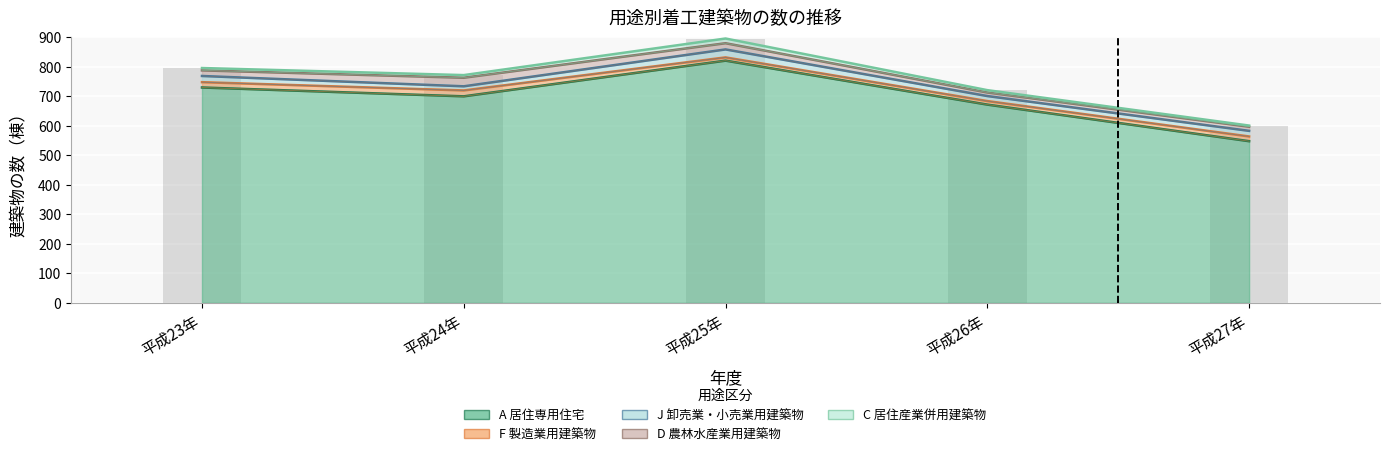

Rank the categories by F 製造業用建築物 value from lowest to highest.

平成25年, 平成26年, 平成27年, 平成23年, 平成24年